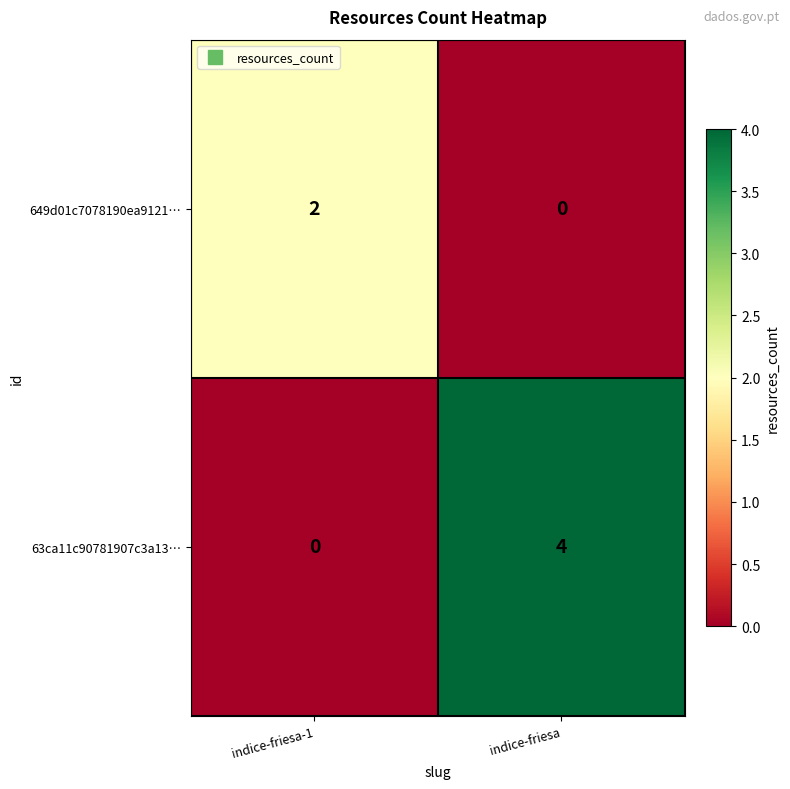

True or false: 649d01c7078190ea9121… has a value of -1 at indice-friesa.

False